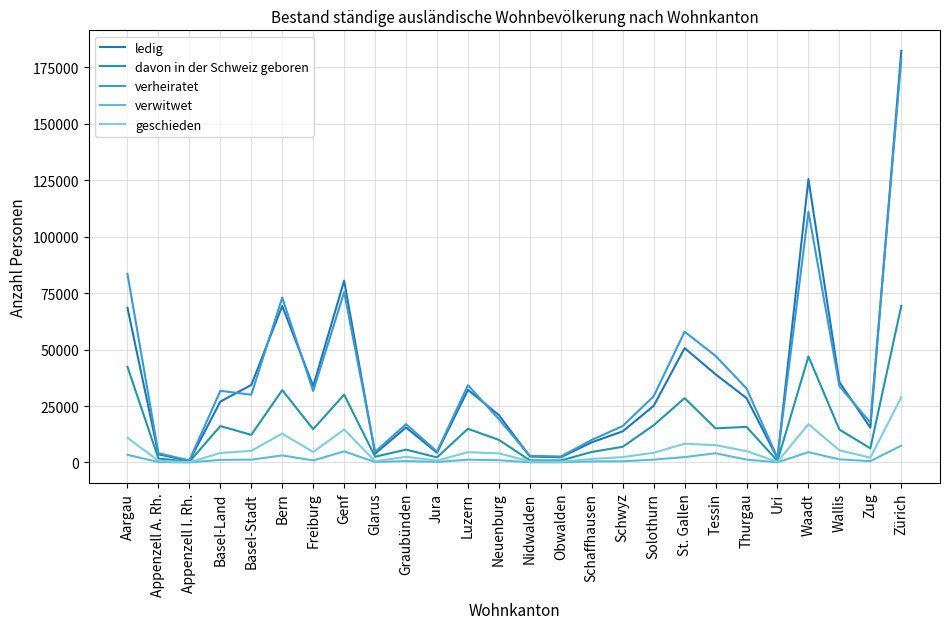

True or false: ledig and geschieden intersect in this chart.

False